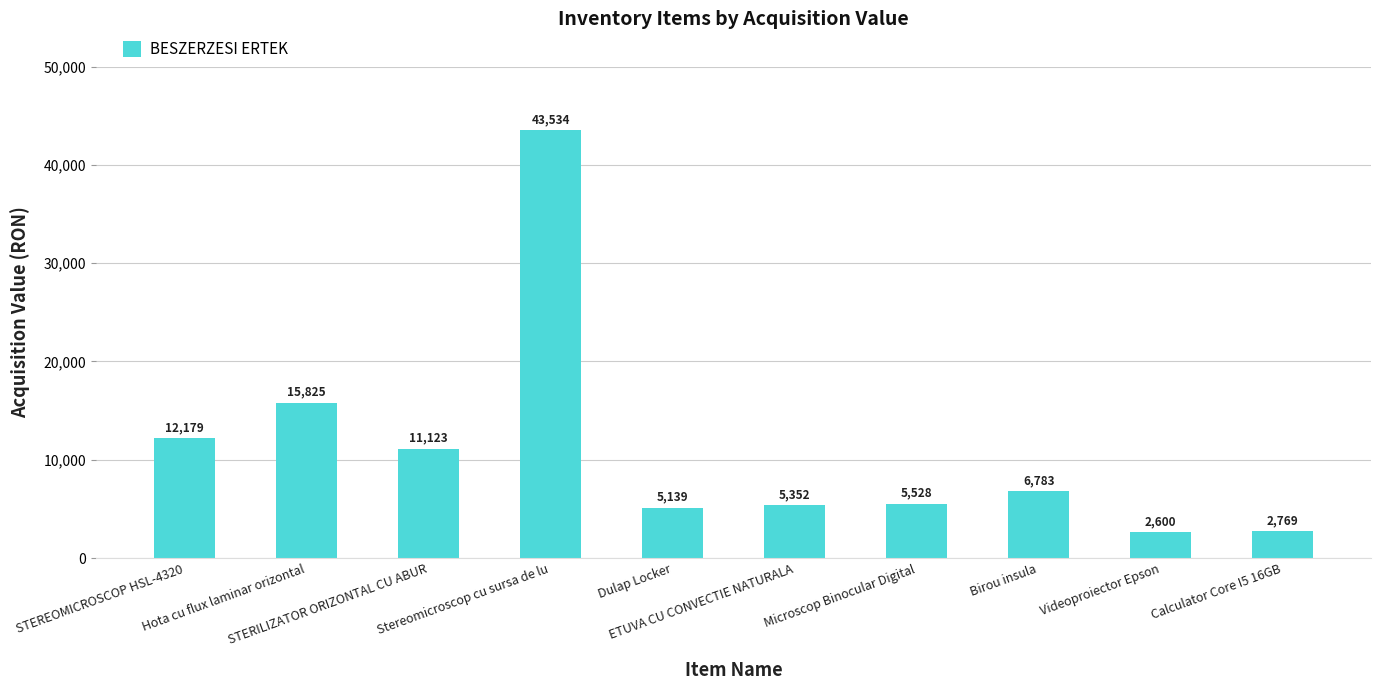

Count the number of categories in the chart.

10